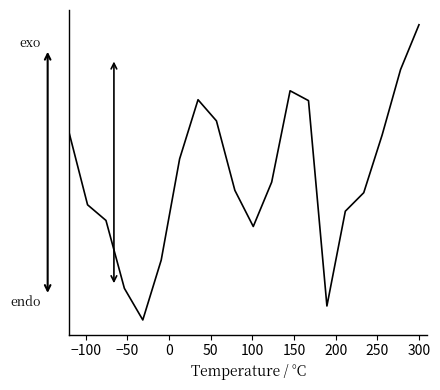

Reading left to right, extract all data points from this chart.

0.9	-0.6	-0.9	-2.3	-3.0	-1.7	0.4	1.6	1.2	-0.3	-1.0	-0.1	1.8	1.6	-2.7	-0.7	-0.3	0.9	2.2	3.2